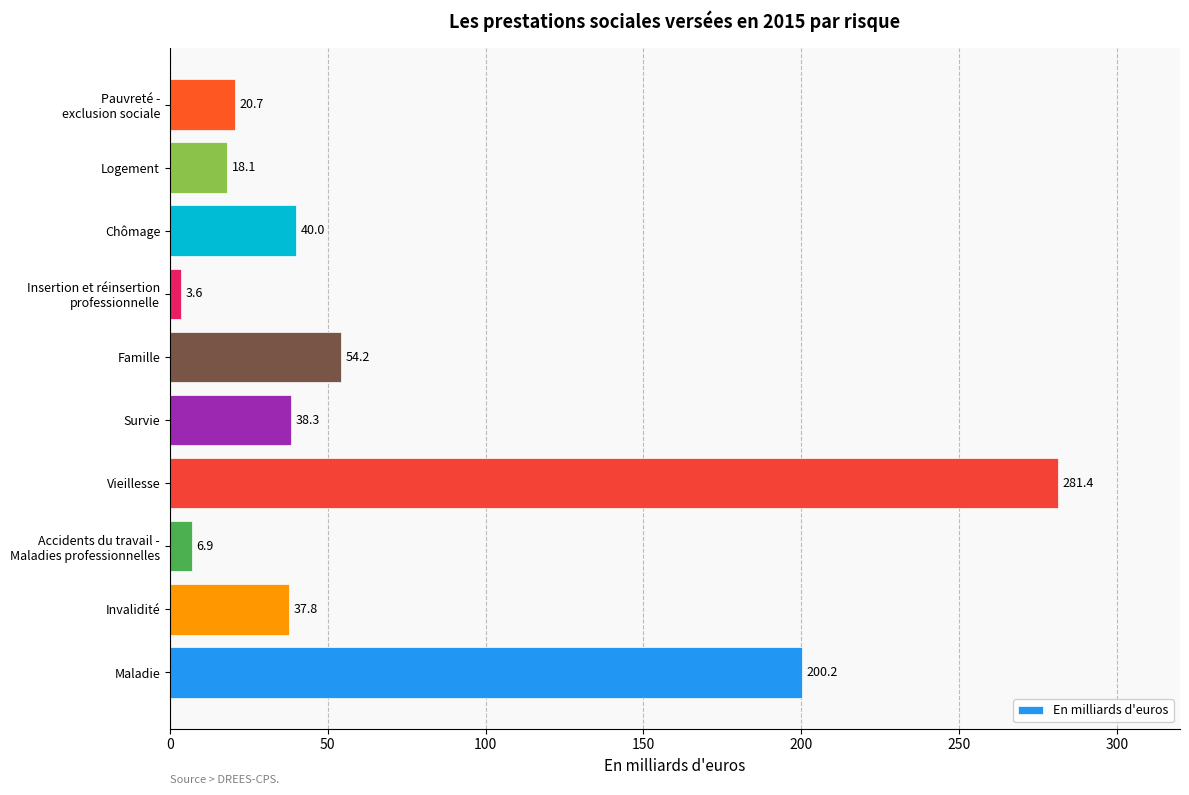

List the labels in order of value, smallest first.

Insertion et réinsertion
professionnelle, Accidents du travail -
Maladies professionnelles, Logement, Pauvreté -
exclusion sociale, Invalidité, Survie, Chômage, Famille, Maladie, Vieillesse